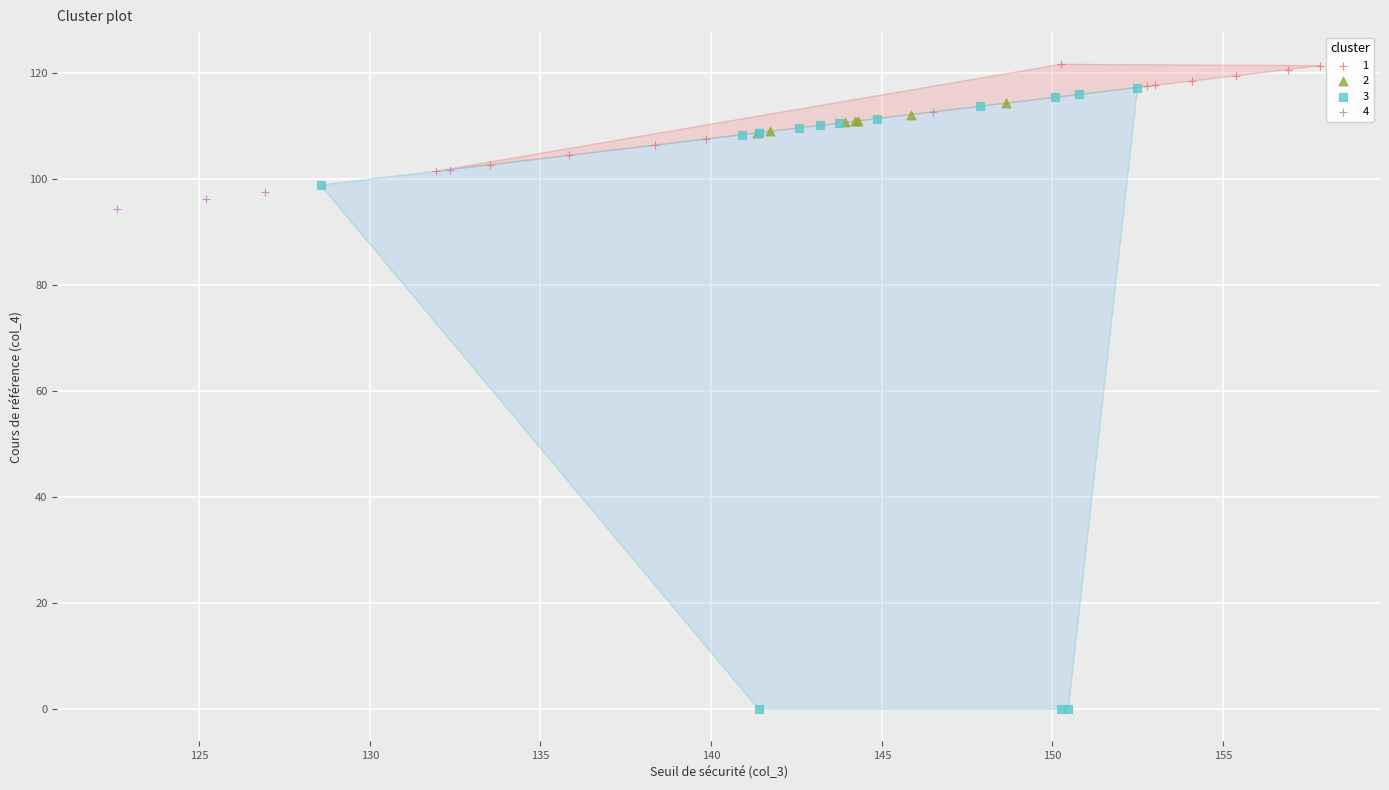

Which series has the largest Y range (max minus min)?

3